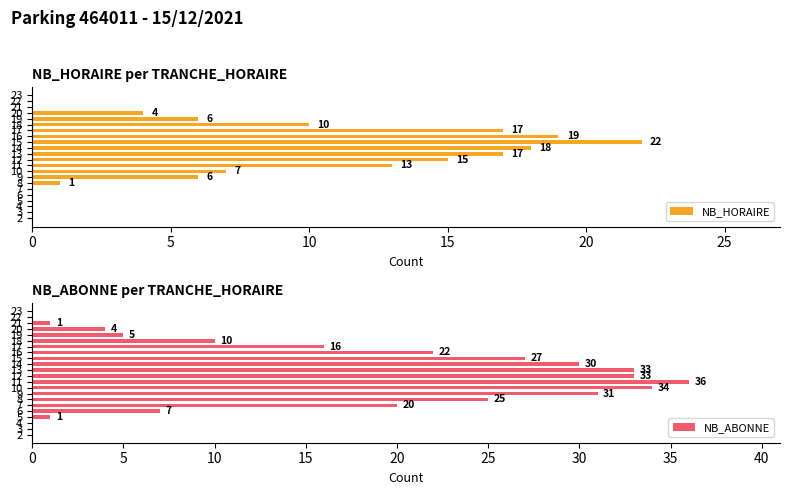

The NB_HORAIRE series shows 15 at 12. True or false?

True